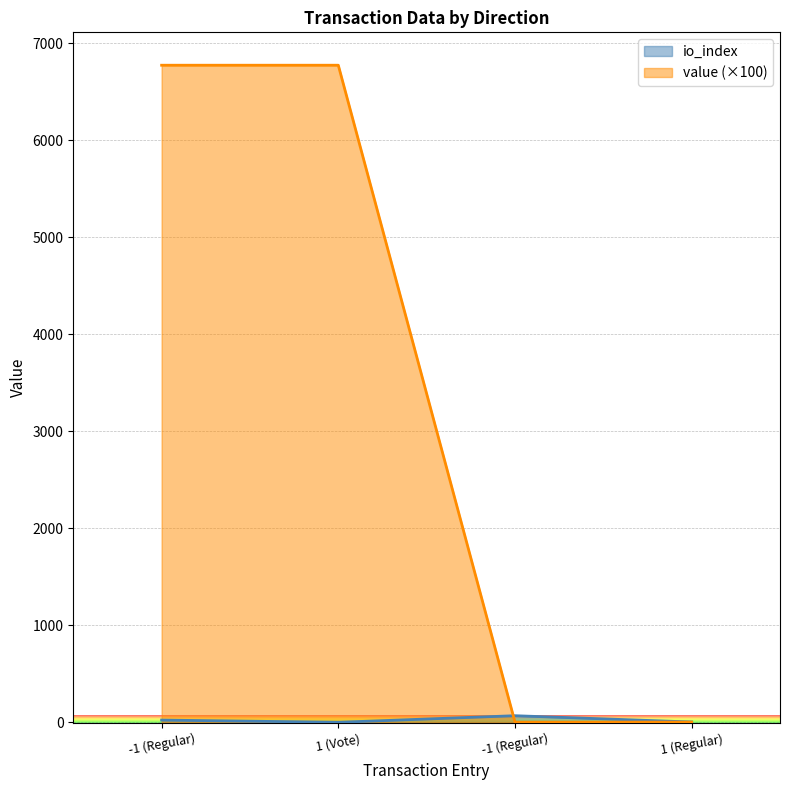

Is the value of io_index at -1 (Regular) greater than the value of value at 1 (Vote)?

No